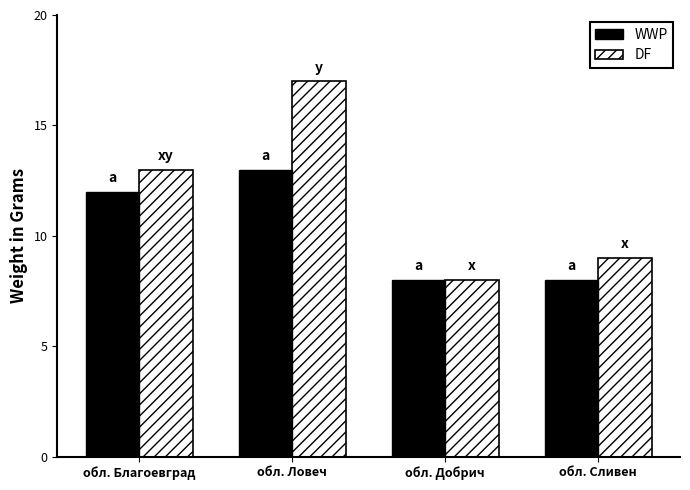

How many series are shown in this chart?

2